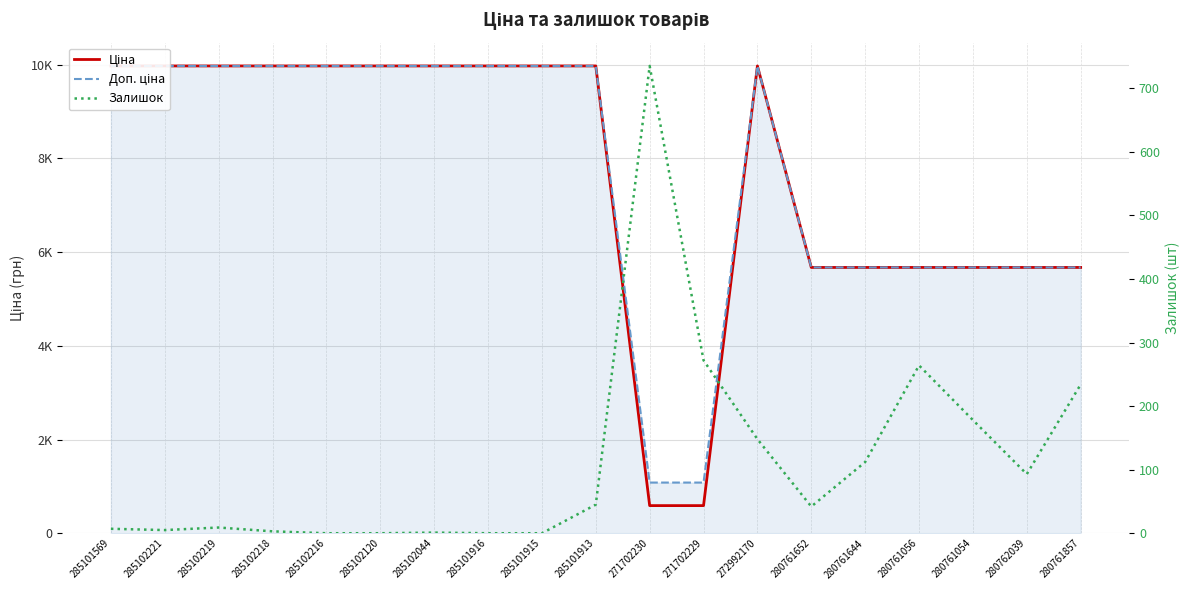

Is it true that Доп. ціна equals 4745.8 at 285102218?

False